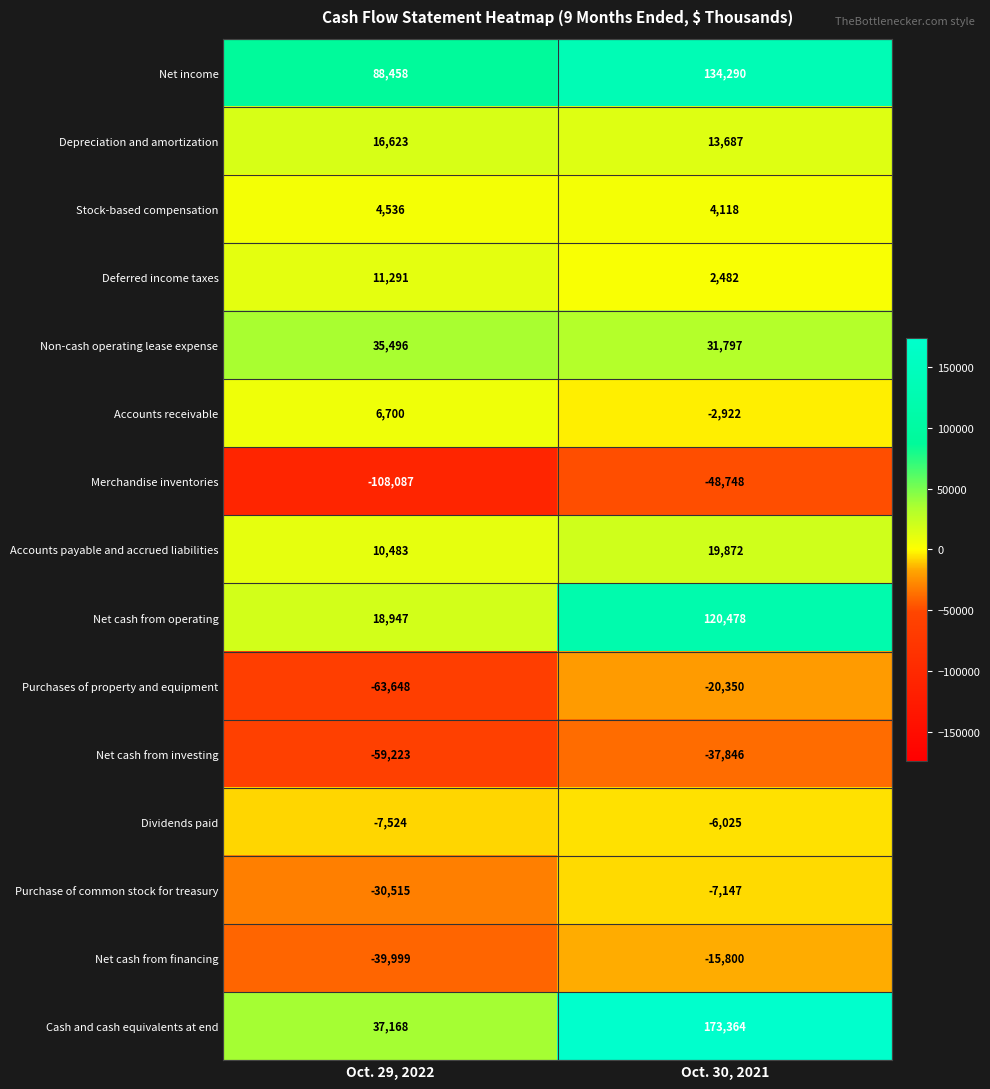

What is the difference between the highest and lowest values at Oct. 29, 2022?

196545